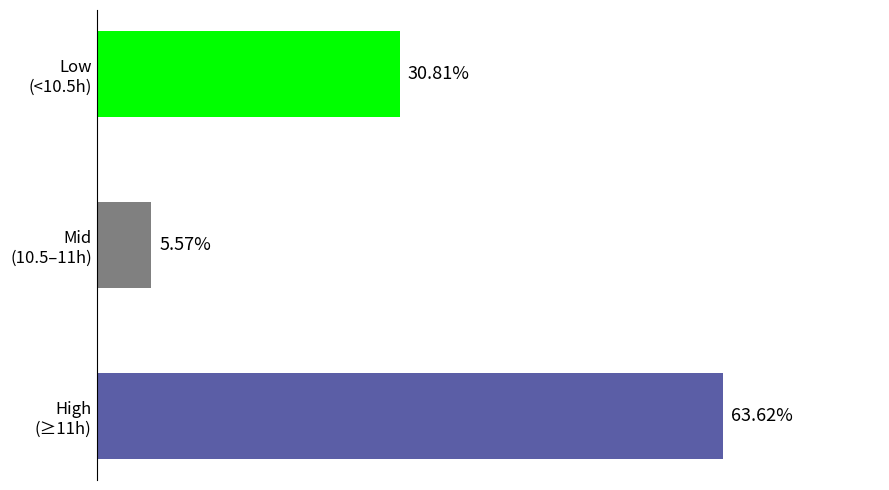

Are the bars grouped side by side (vs. stacked)?

No